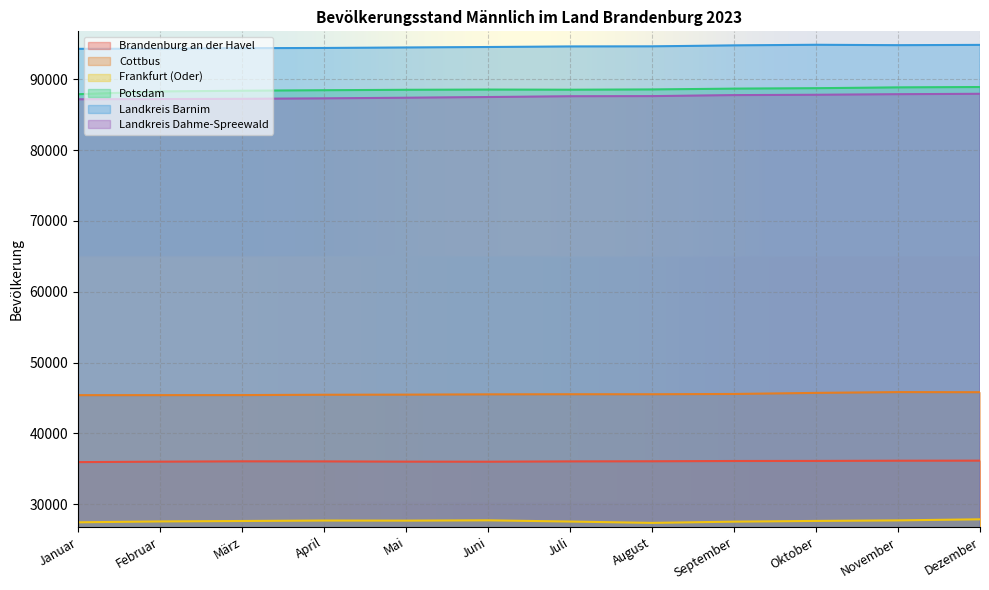

Is it true that Potsdam equals 88538 at Juli?

True